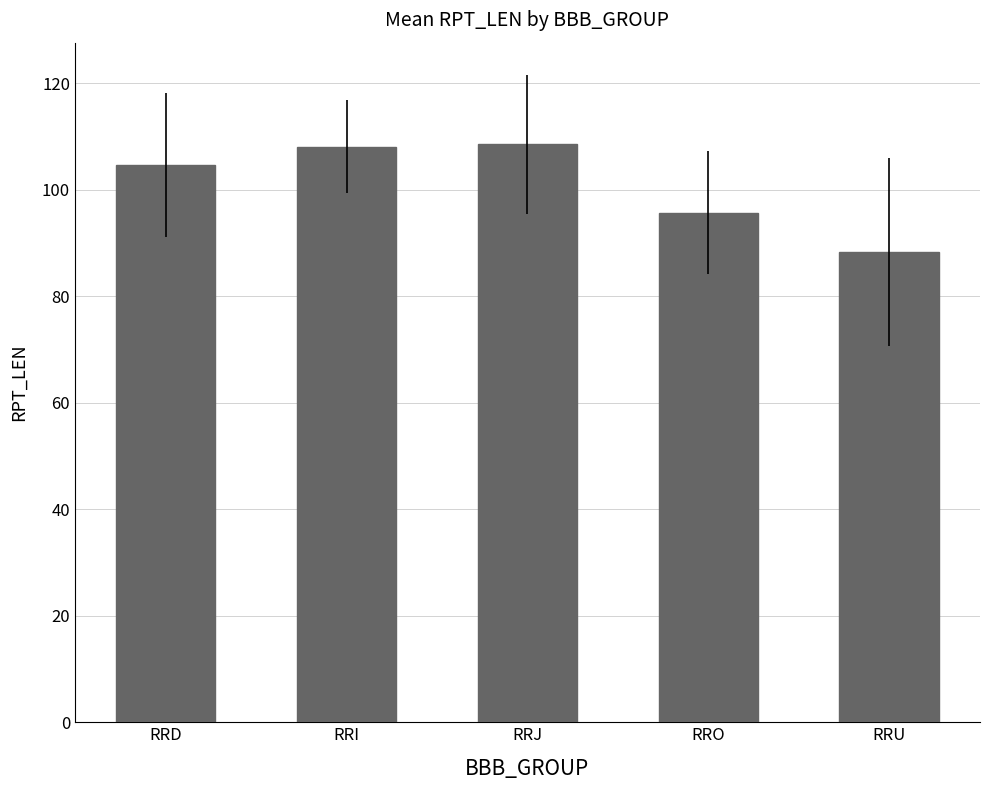

Between RRO and RRD, which is larger?

RRD